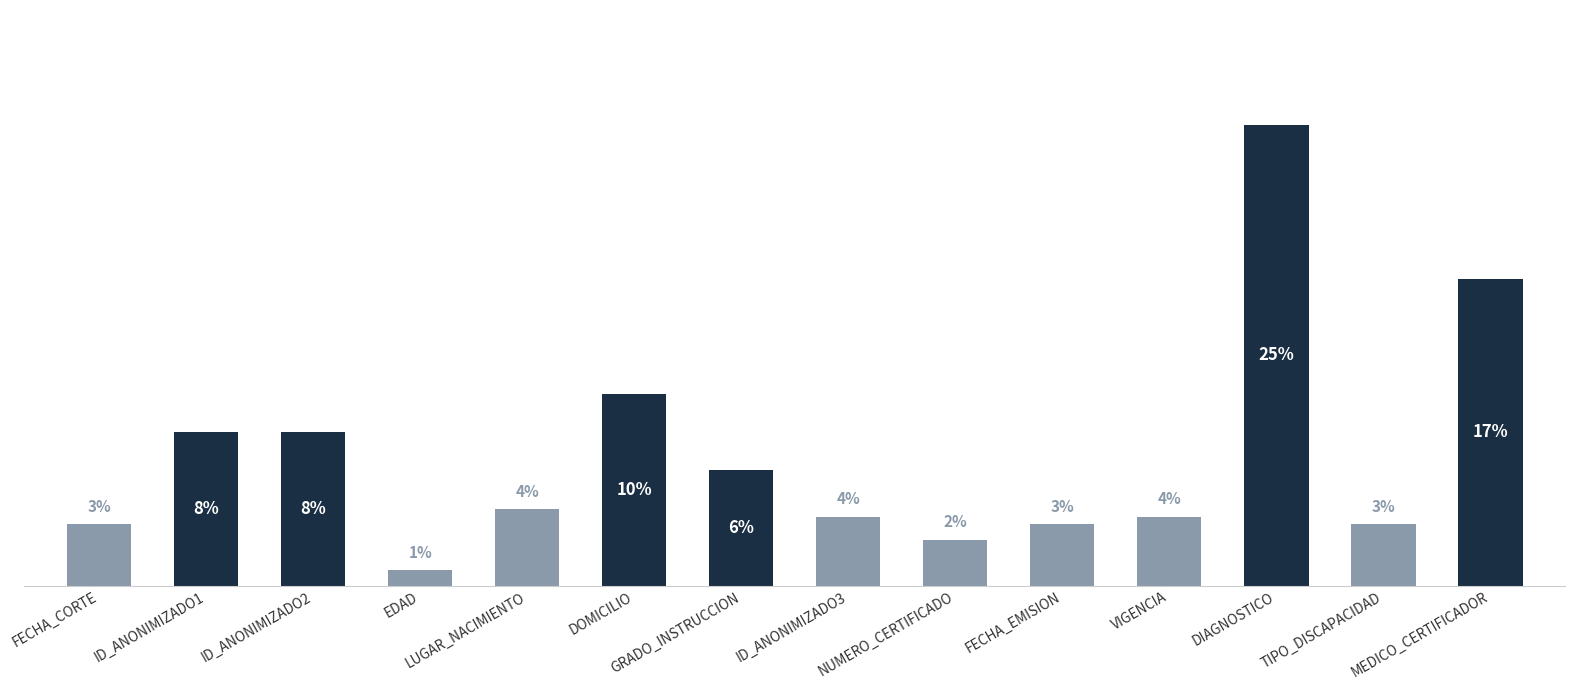

What is the difference between the maximum and minimum values?

24.2